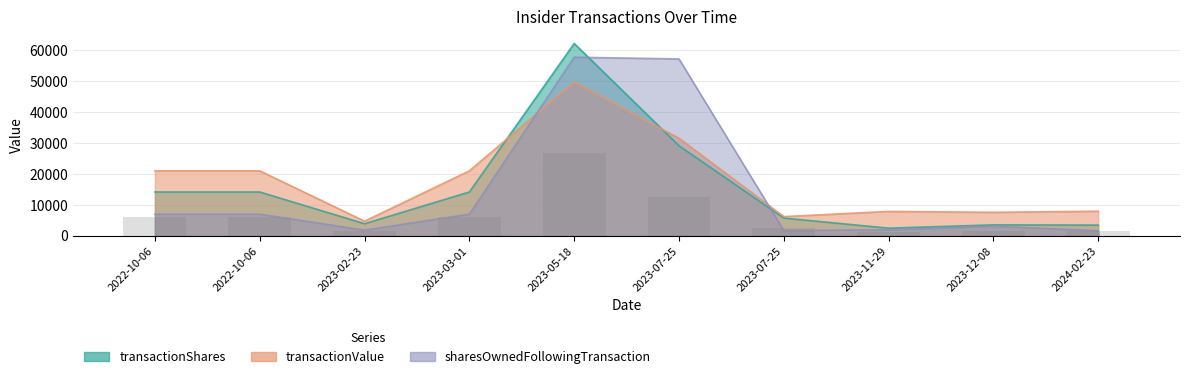

Is the value of sharesOwnedFollowingTransaction at 2024-02-23 greater than the value of transactionShares at 2023-07-25?

No